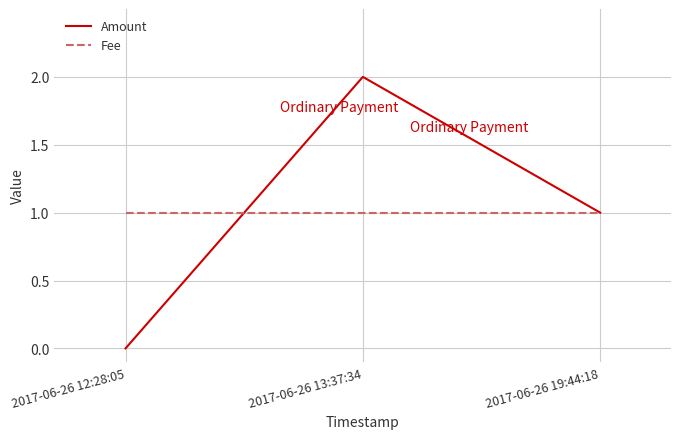

Reading left to right, list all the values displayed in this chart.

Amount: 0	2	1
Fee: 1	1	1